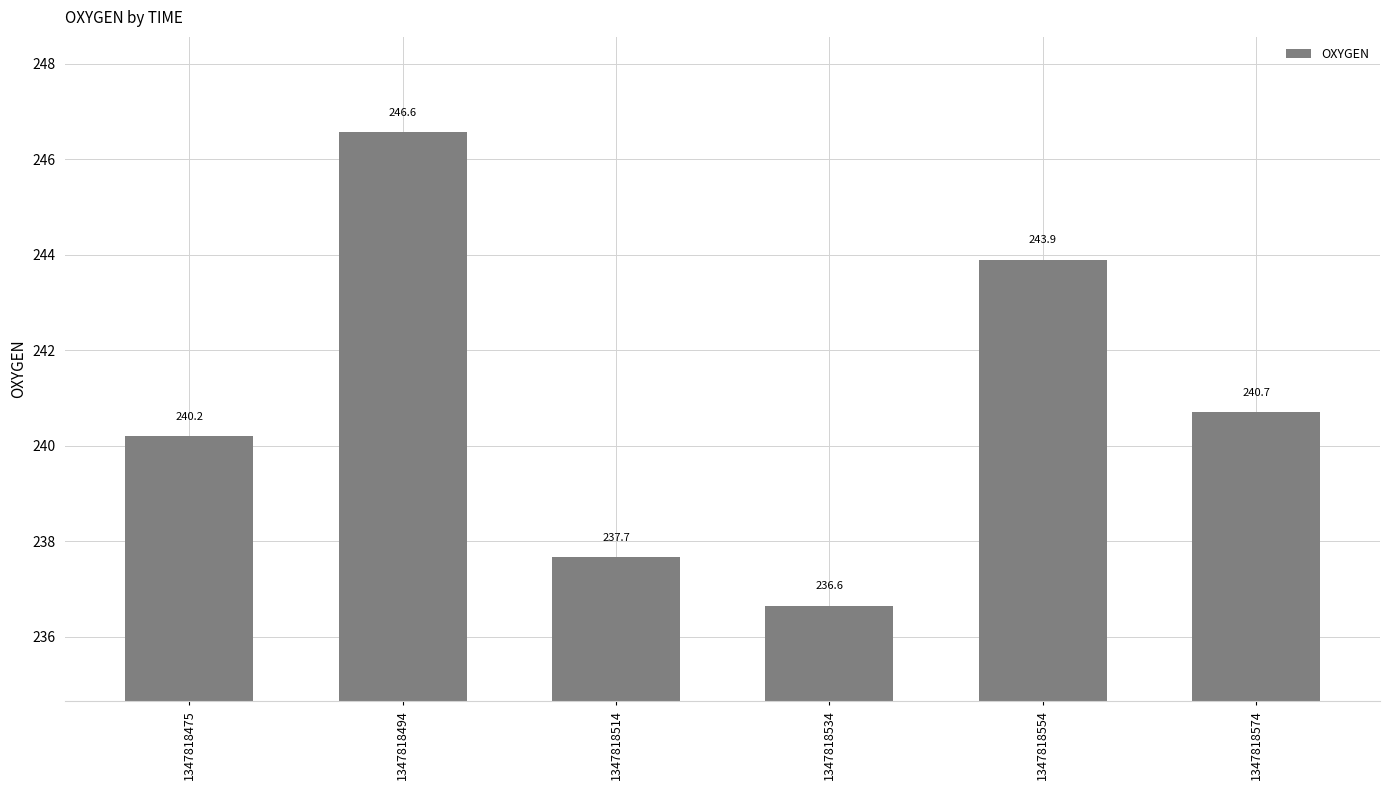

What is the average value?

240.9